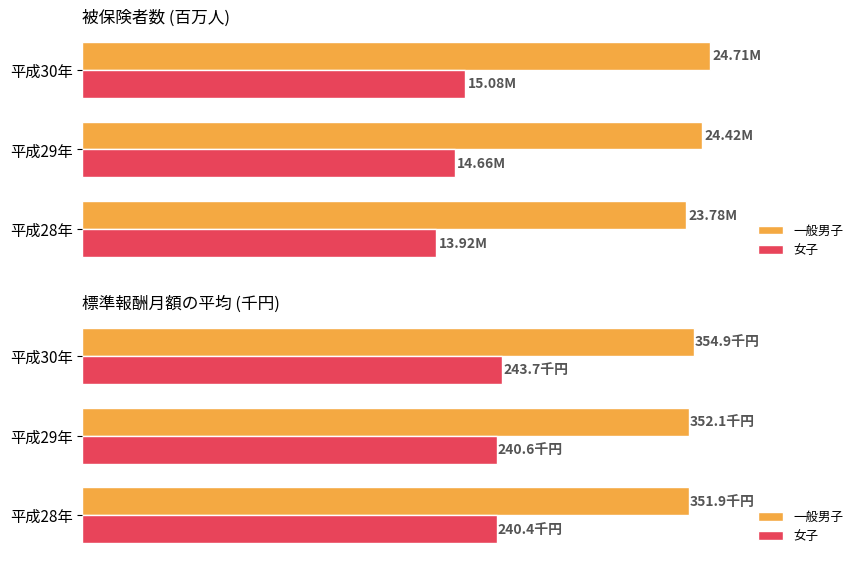

Count the number of categories in the chart.

3